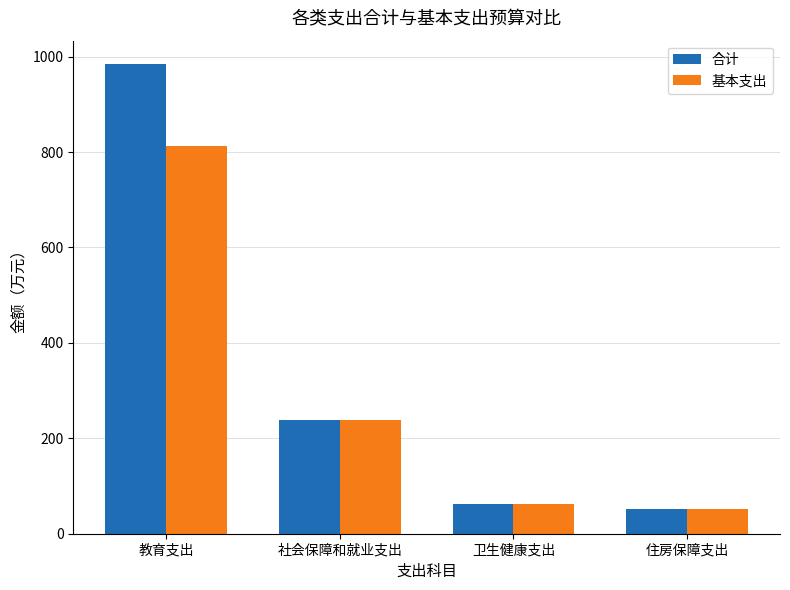

What is the lowest value of the 基本支出 series?

52.8